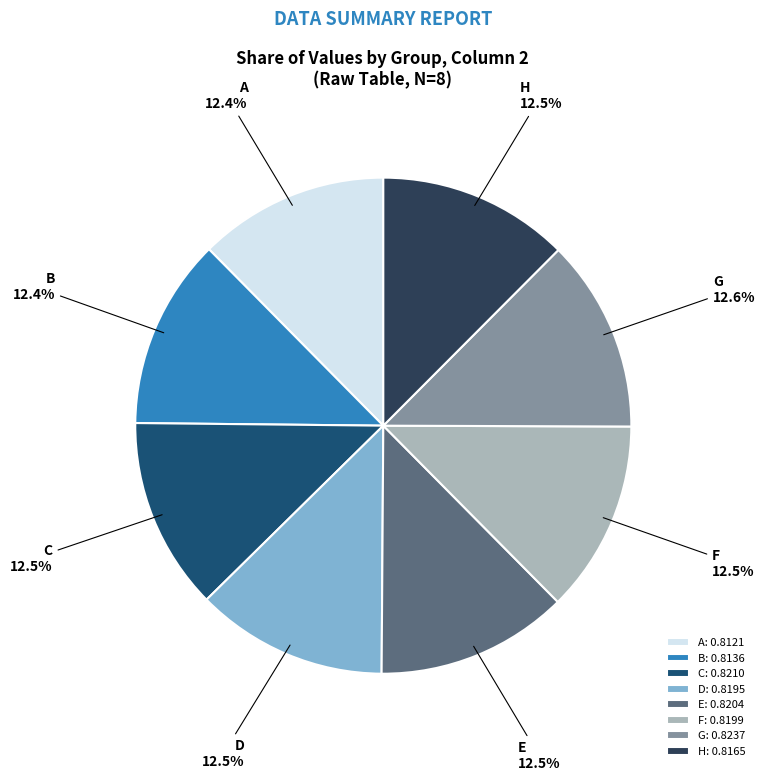

How many slices are in this pie chart?

8